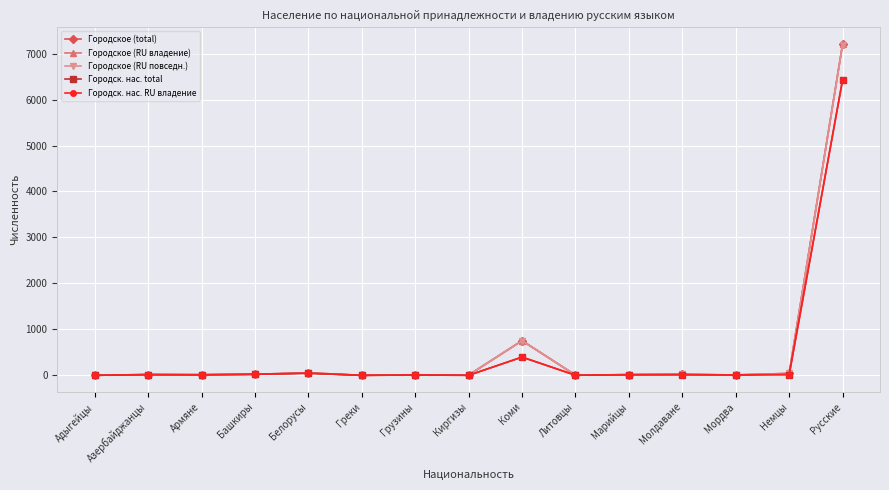

At which category is the sum across all series the highest?

Русские